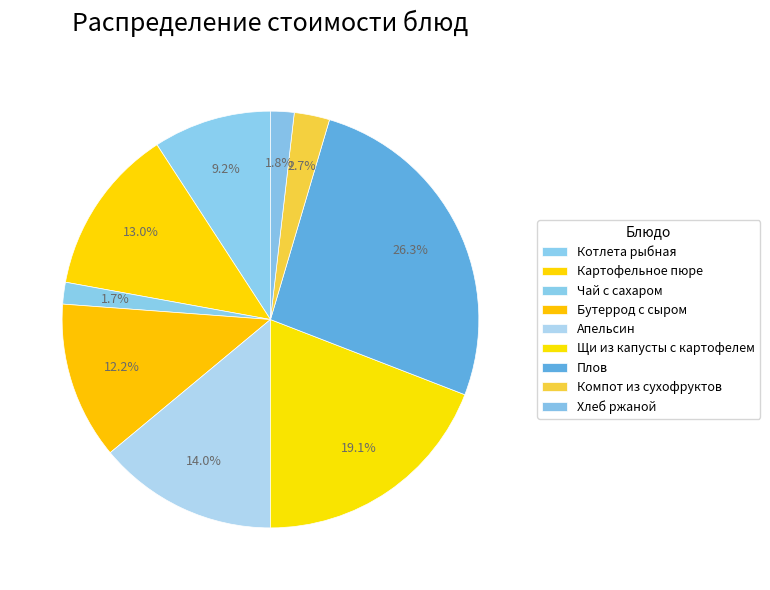

Is there any slice that represents more than half of the pie?

No